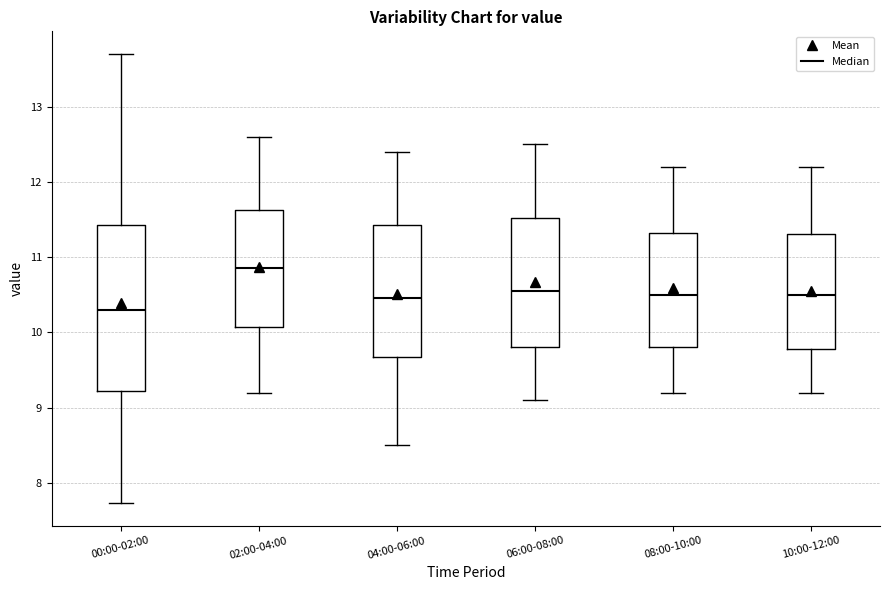

Comparing the boxes themselves (not the whiskers), which one is the tallest?

00:00-02:00